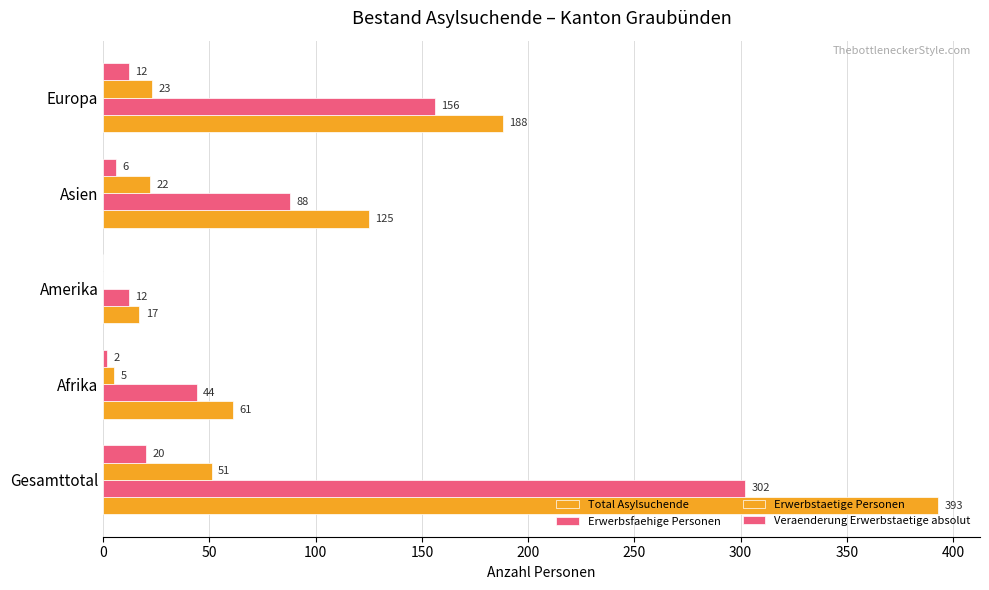

At how many categories does at least one series exceed 186?

2